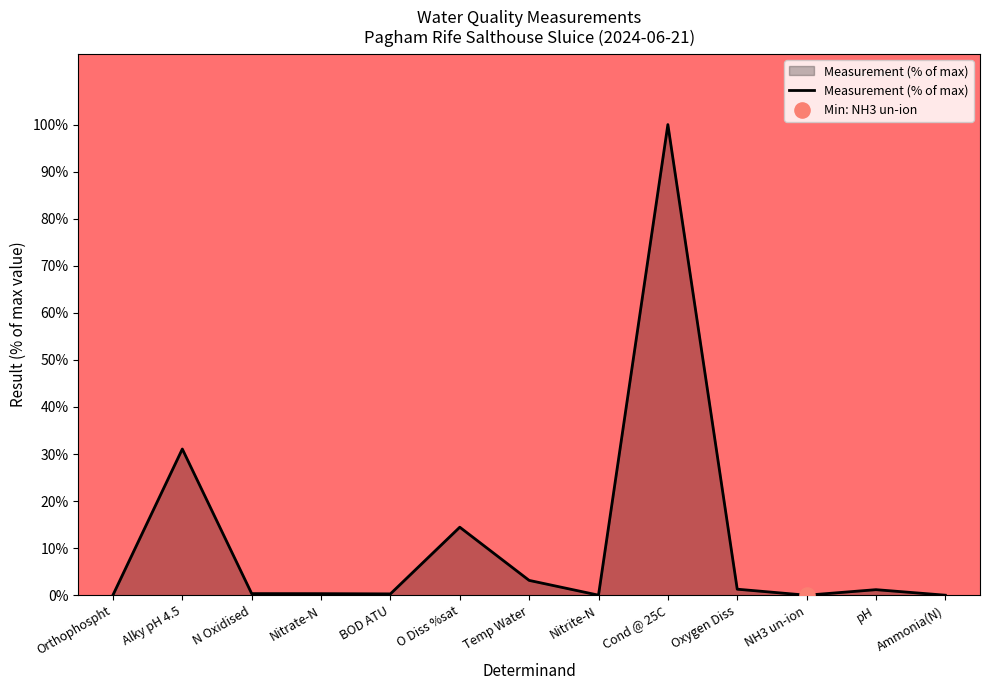

Which has a higher value, pH or O Diss %sat?

O Diss %sat